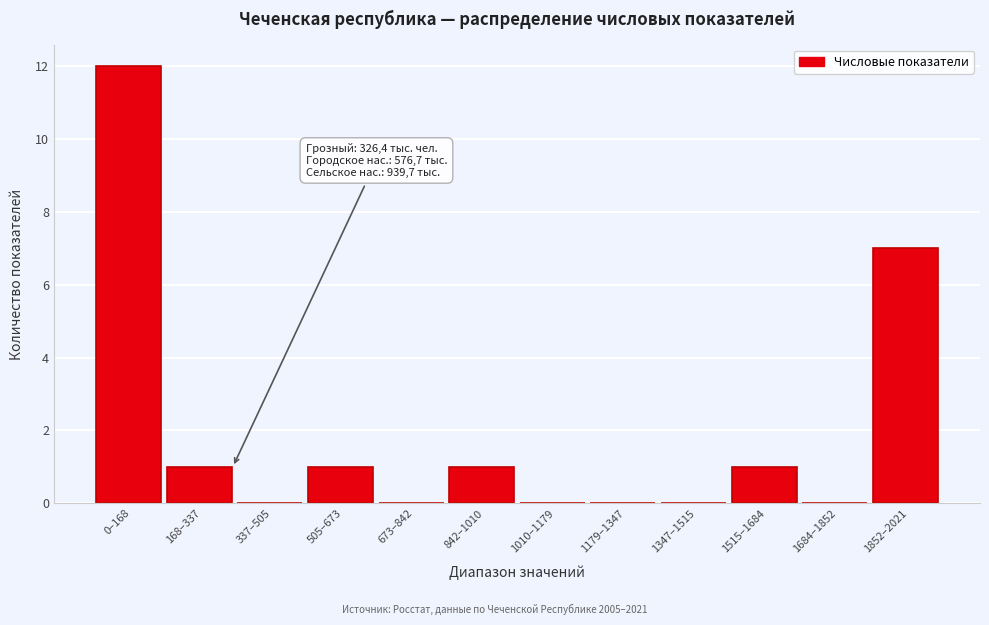

Reading right to left, extract all data points from this chart.

1852–2021=7	1684–1852=0	1515–1684=1	1347–1515=0	1179–1347=0	1010–1179=0	842–1010=1	673–842=0	505–673=1	337–505=0	168–337=1	0–168=12